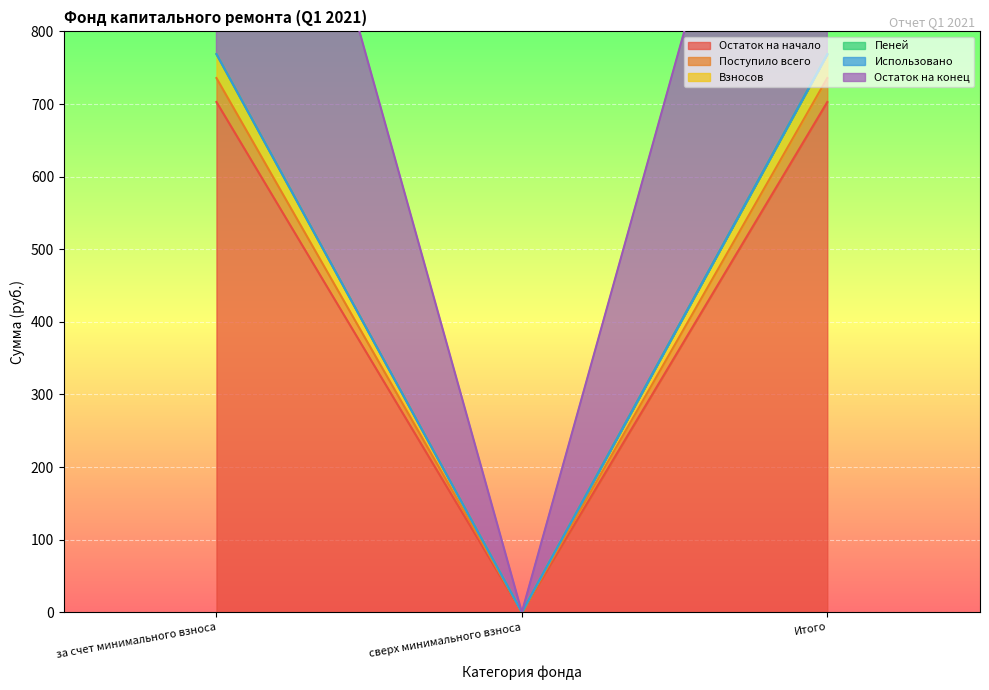

Where does the Остаток на конец series first go above 768?

за счет минимального взноса